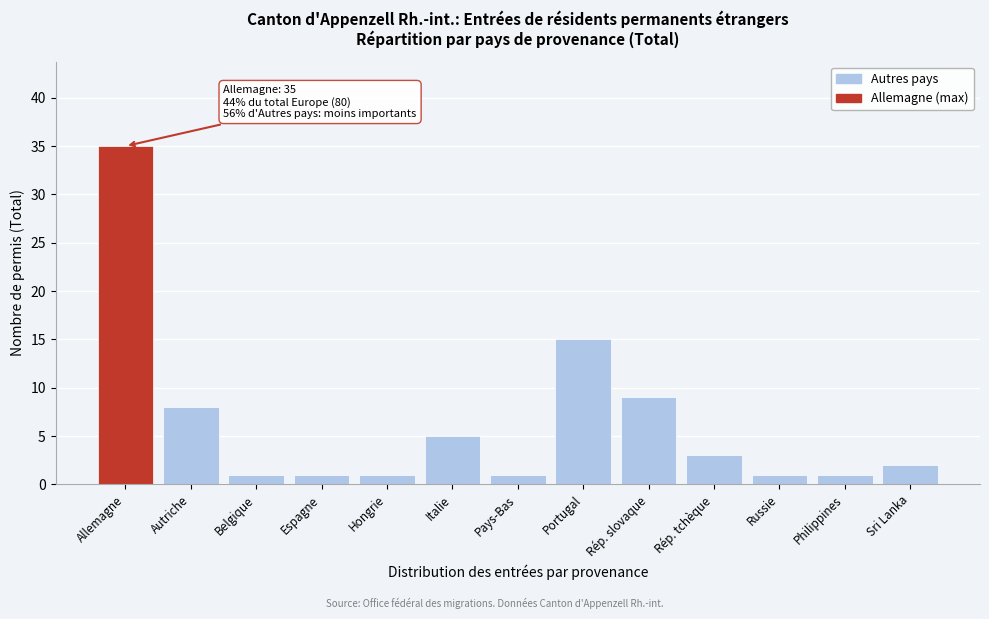

Reading left to right, transcribe all the data shown in this chart.

35	8	1	1	1	5	1	15	9	3	1	1	2